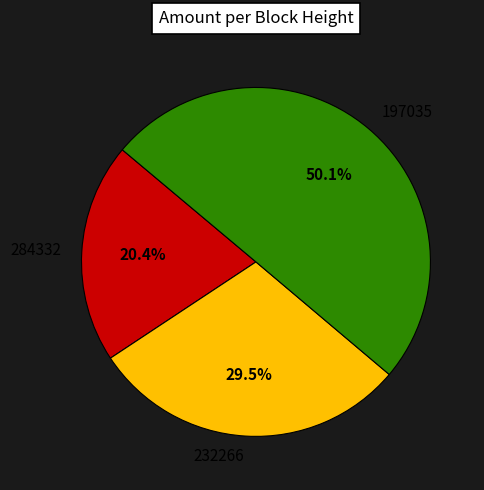

What is the majority slice?

197035